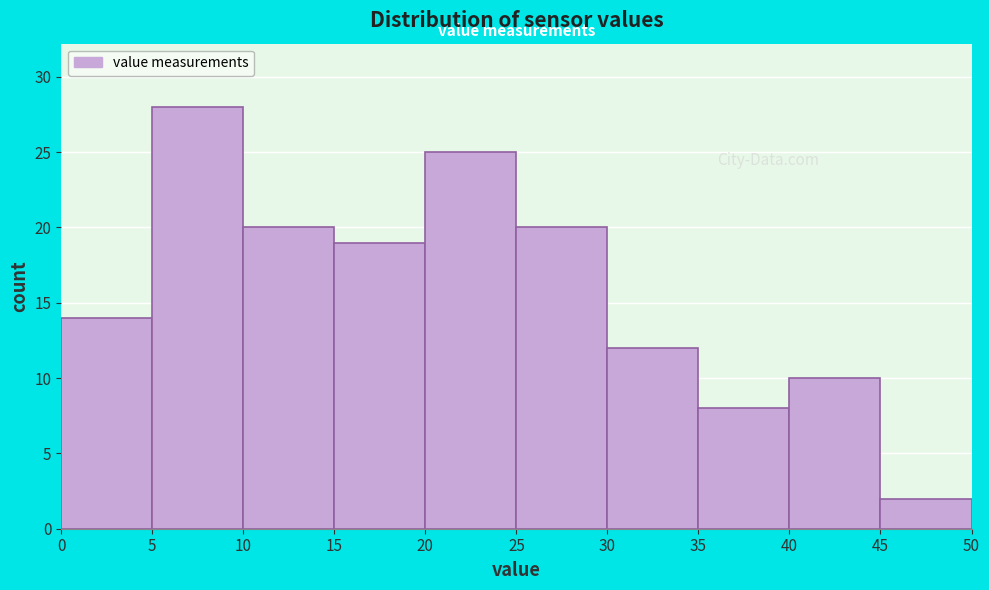

How tall is the bar that spans 15 to 20 on the x-axis? The values are not printed on the chart, so give them approximately, as read against the axis.

19